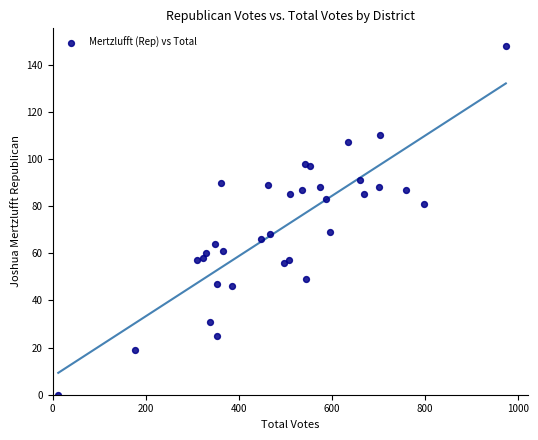

What is the range of Y values (max minus min)?

148